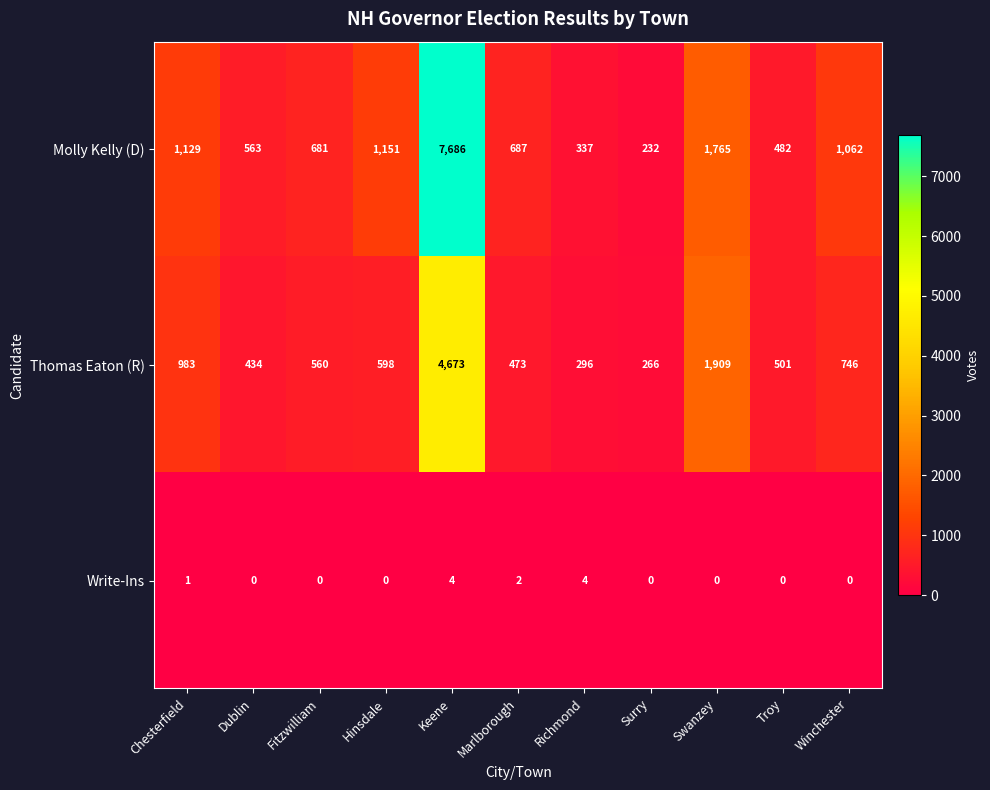

The value of Molly Kelly (D) at Troy is 482. True or false?

True